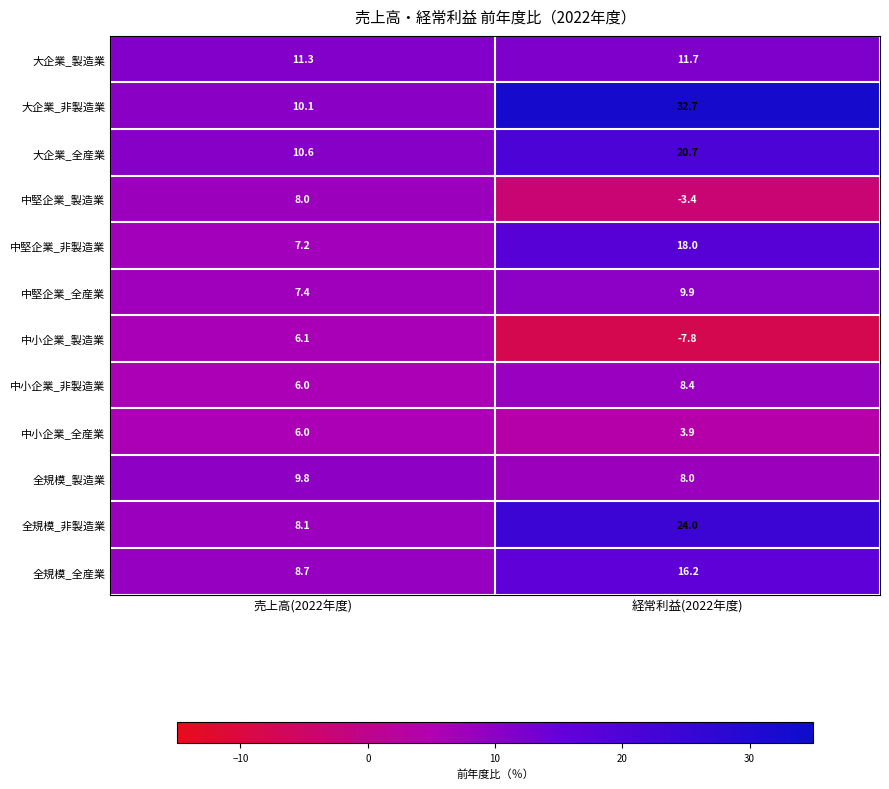

Between 売上高(2022年度) and 経常利益(2022年度), which series saw the biggest shift?

大企業_非製造業